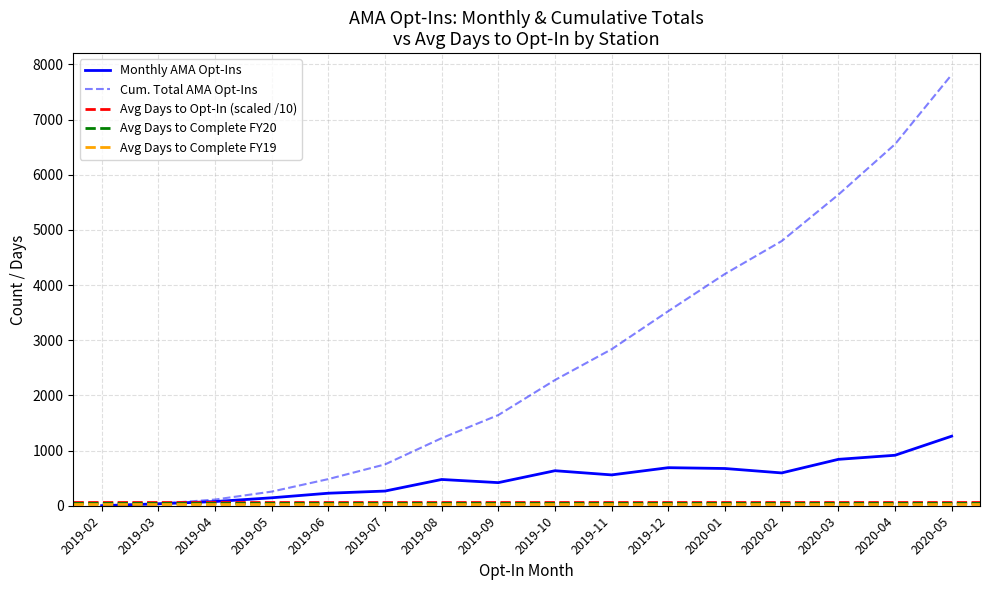

At how many categories does at least one series exceed 1719?

8